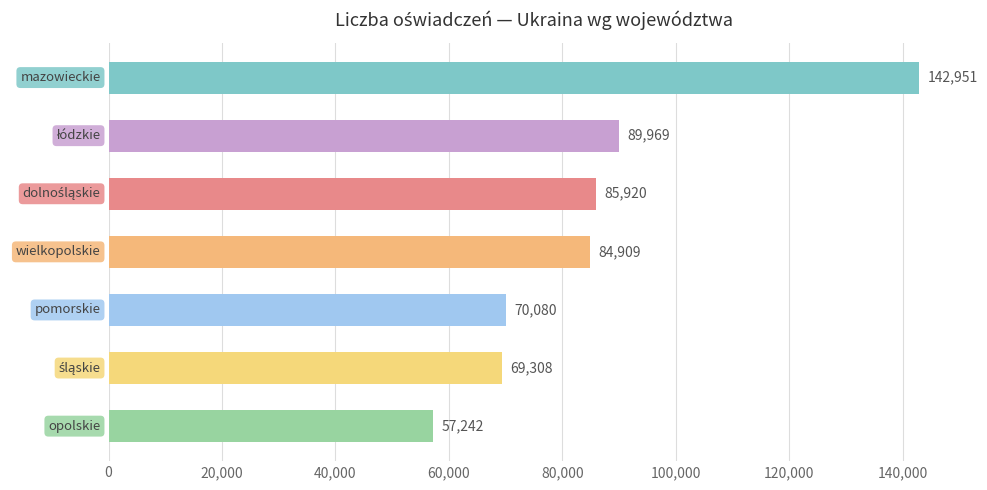

What is the sum of all values?

600379